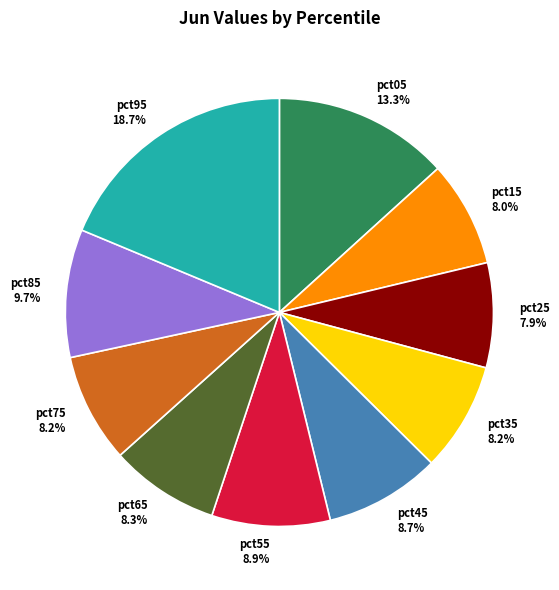

Which slice is the largest?

pct95